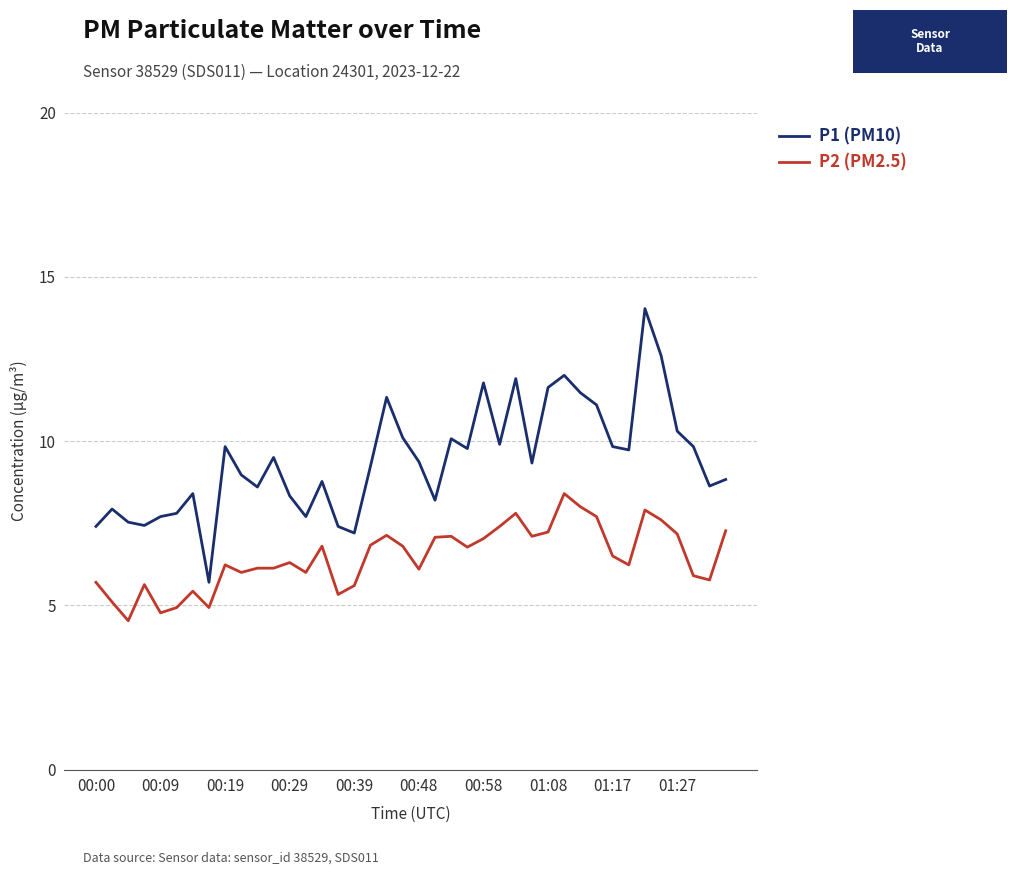

List the series in order of their peak value, lowest first.

P2 (PM2.5), P1 (PM10)